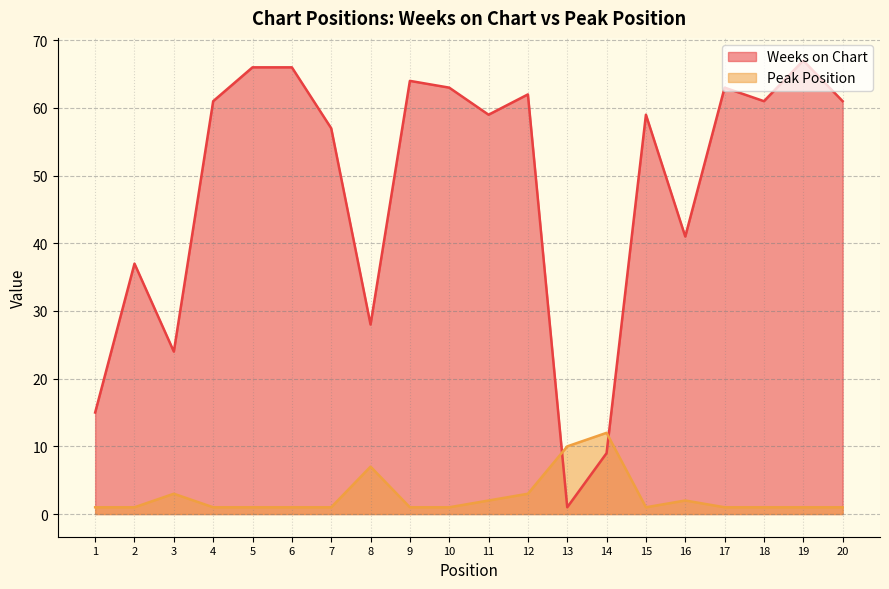

Reading left to right, transcribe all the data shown in this chart.

Weeks on Chart: 1=15	2=37	3=24	4=61	5=66	6=66	7=57	8=28	9=64	10=63	11=59	12=62	13=1	14=9	15=59	16=41	17=63	18=61	19=67	20=61
Peak Position: 1=1	2=1	3=3	4=1	5=1	6=1	7=1	8=7	9=1	10=1	11=2	12=3	13=10	14=12	15=1	16=2	17=1	18=1	19=1	20=1